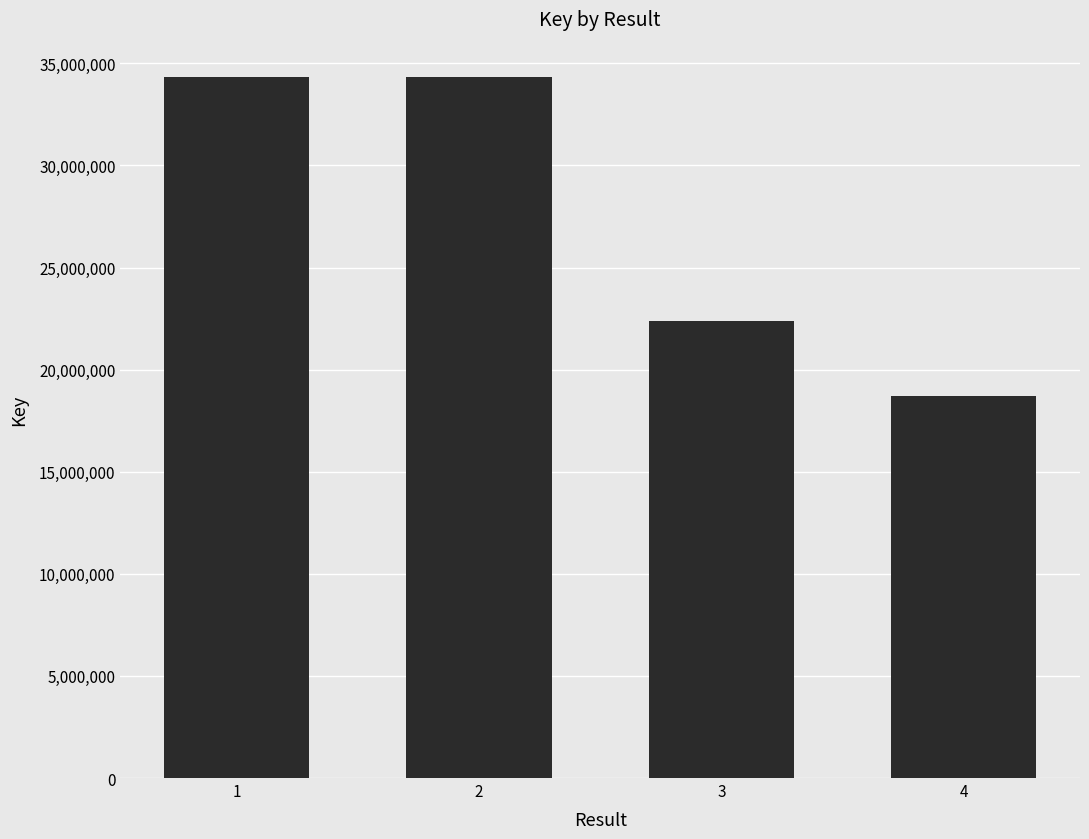

What is the greatest value displayed?

34345702